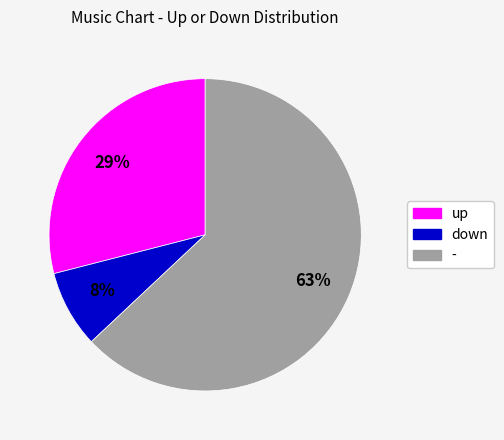

To the nearest percent, what is the difference between the largest and smallest slice percentages?

55%